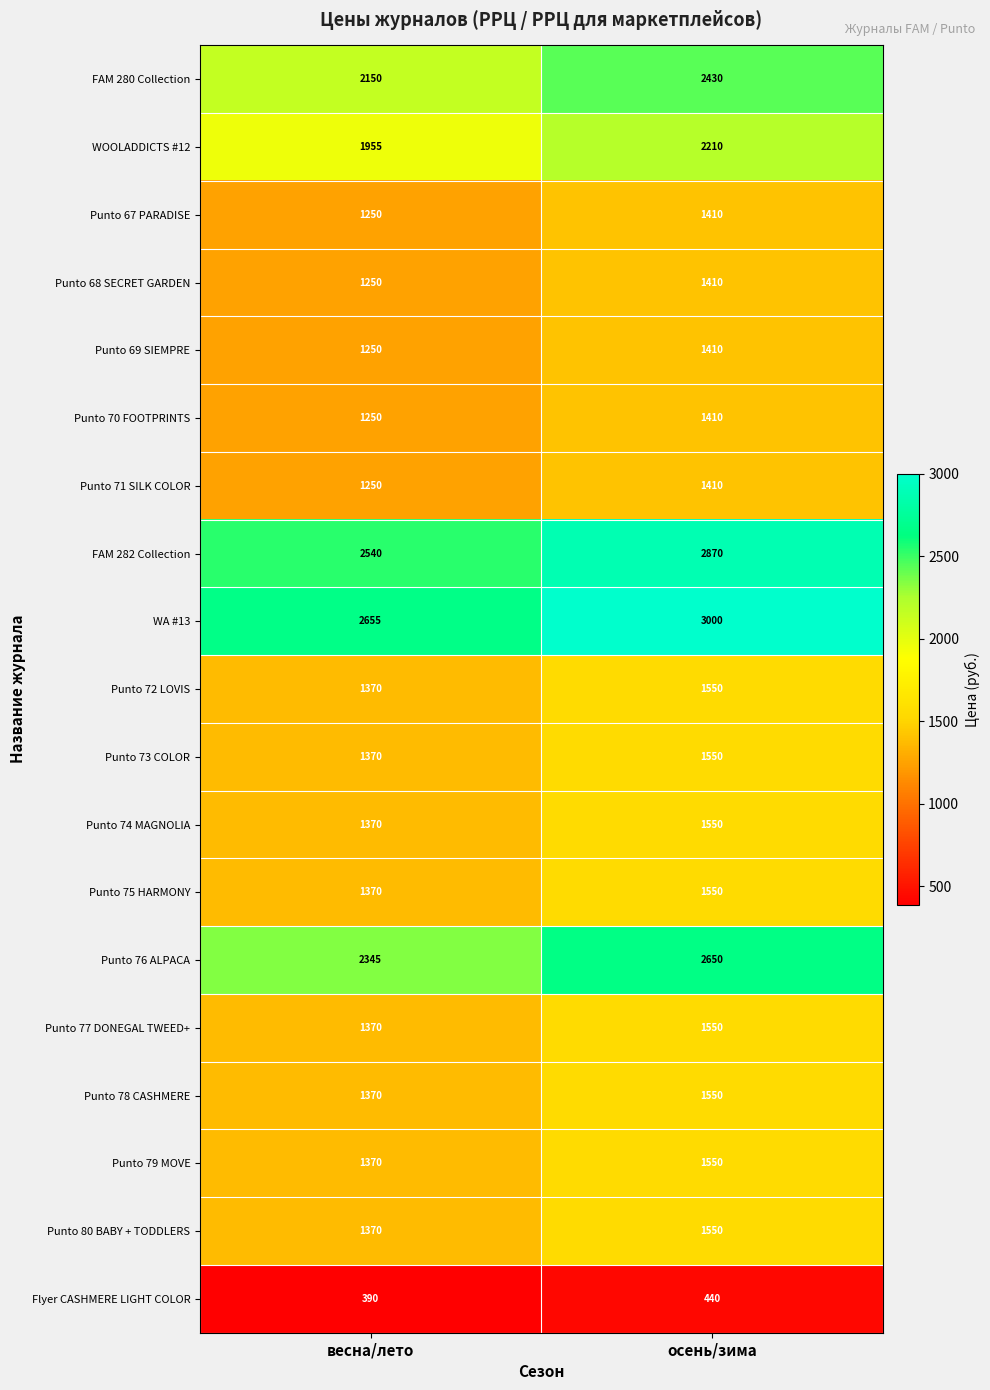

What is the difference between the maximum and minimum values in the Punto 77 DONEGAL TWEED+ series?

180